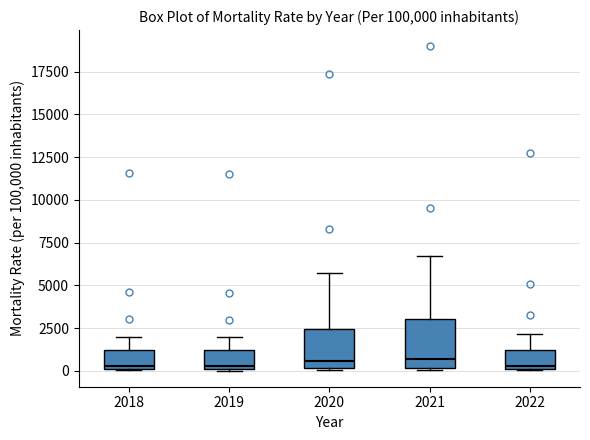

Reading left to right, read every box against the y-axis: the position of its median line, the range the box covers, and the ends of its whiskers. The values are not printed on the chart, so give them approximately, as read against the axis.

2018: median 500, box 0 to 1000, whiskers 0 to 2000
2019: median 500, box 0 to 1000, whiskers 0 to 2000
2020: median 500, box 0 to 2500, whiskers 0 to 5500
2021: median 500, box 0 to 3000, whiskers 0 (just below the box's lower edge) to 6500
2022: median 500, box 0 to 1000, whiskers 0 to 2000